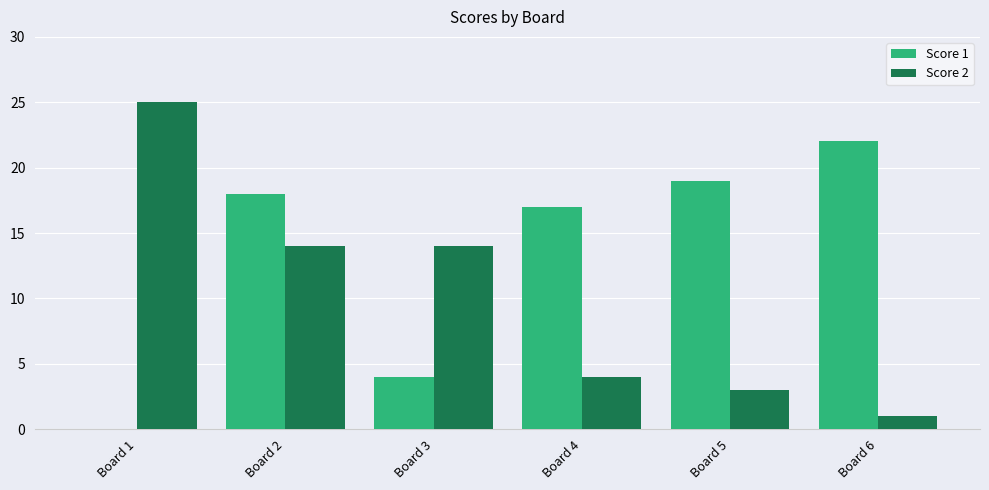

Between Board 4 and Board 6, which series saw the biggest shift?

Score 1